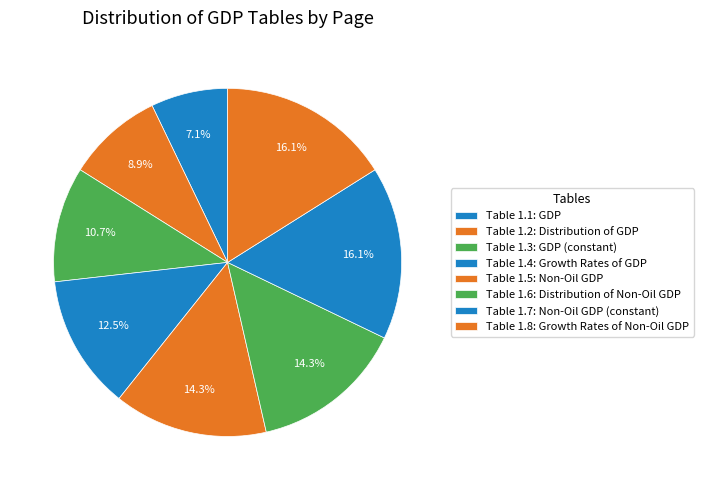

To the nearest percent, what is the average slice percentage?

12%